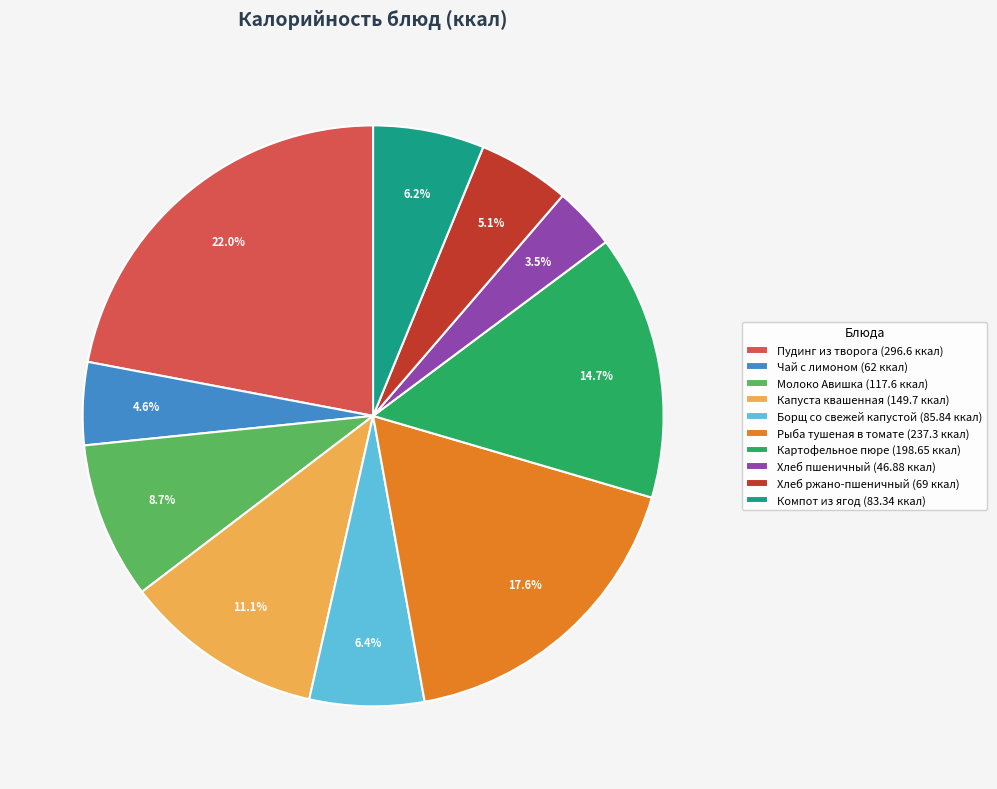

Which has a higher value, Капуста квашенная (149.7 ккал) or Картофельное пюре (198.65 ккал)?

Картофельное пюре (198.65 ккал)